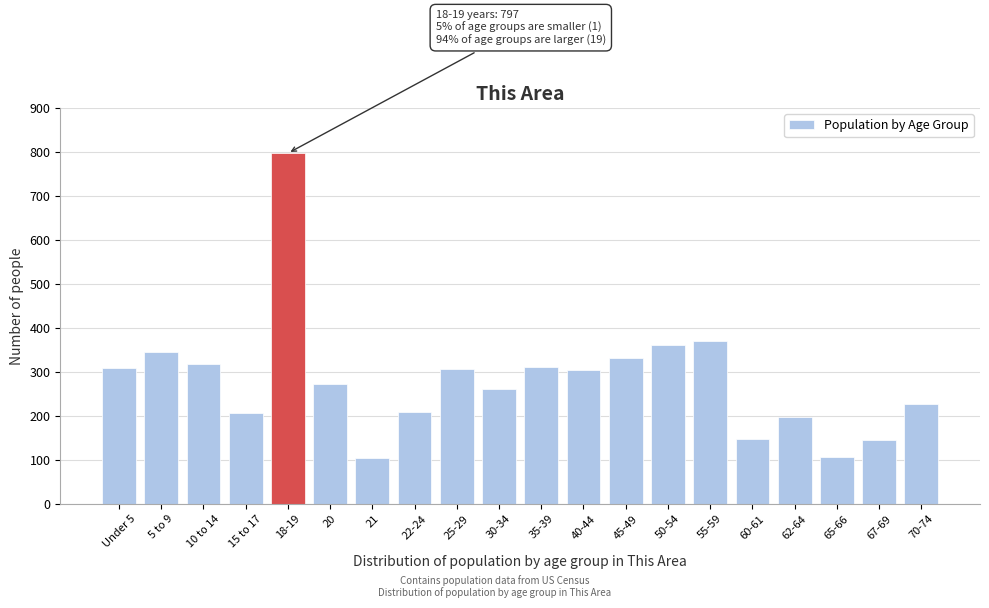

True or false: the data shows 144 at 67-69.

True